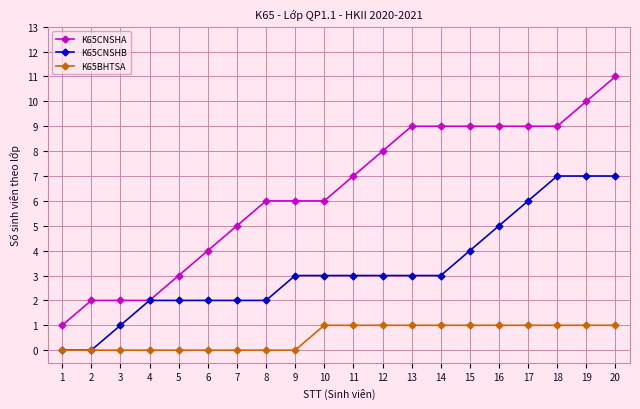

True or false: K65BHTSA and K65CNSHA cross at least once.

False